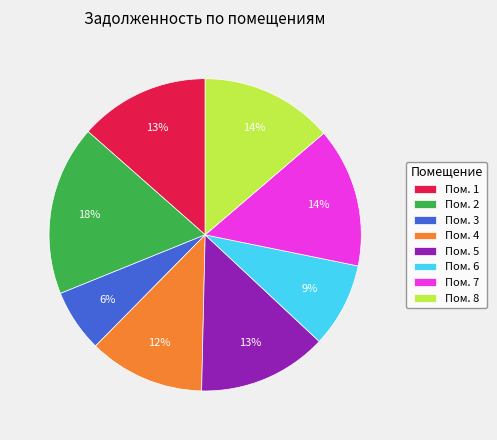

To the nearest percent, what portion does Пом. 6 represent?

9%